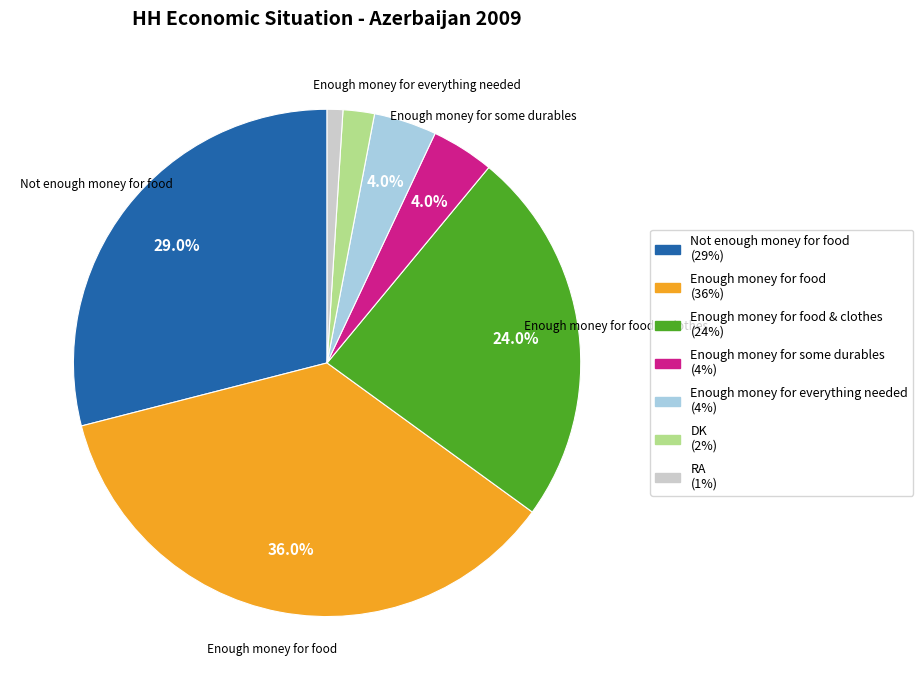

Does any single category account for the majority?

No